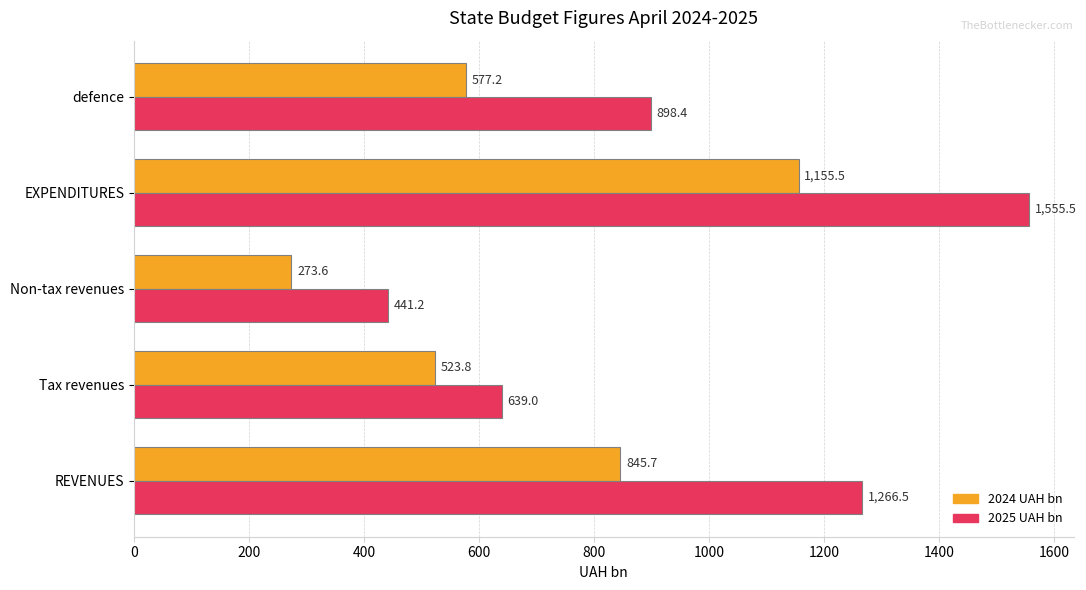

Where is 2025 UAH bn nearest to the value 998?

defence